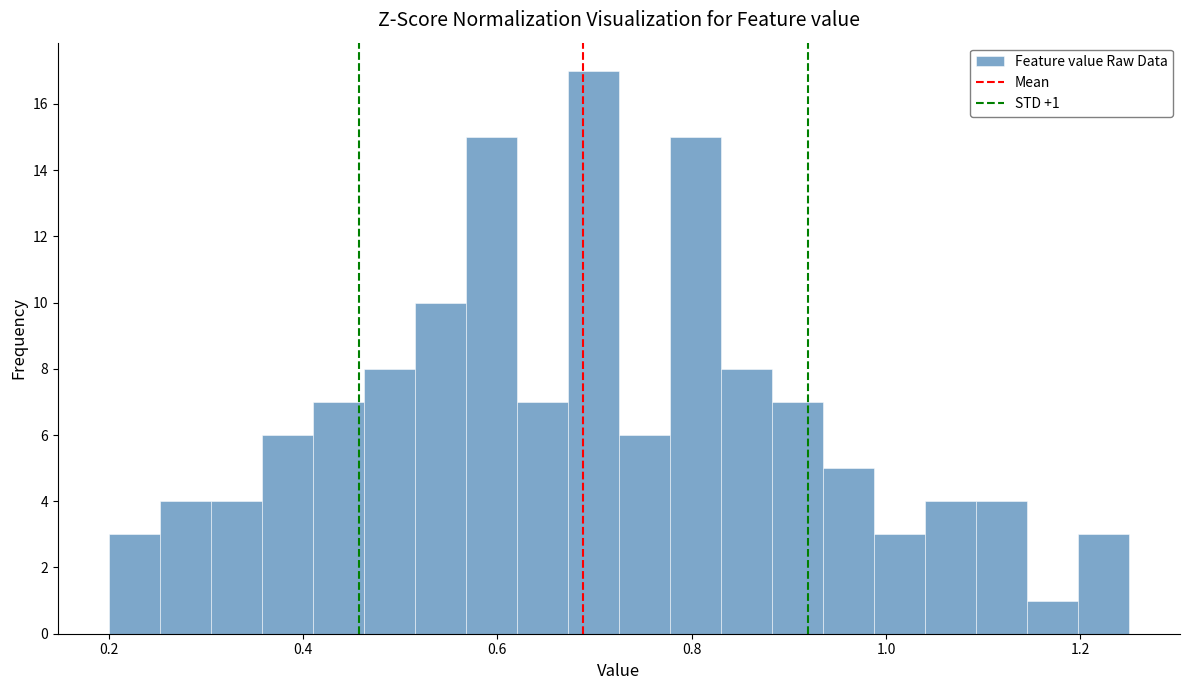

Read against the x-axis, roughly where is the centre of the tallest bar?

0.70